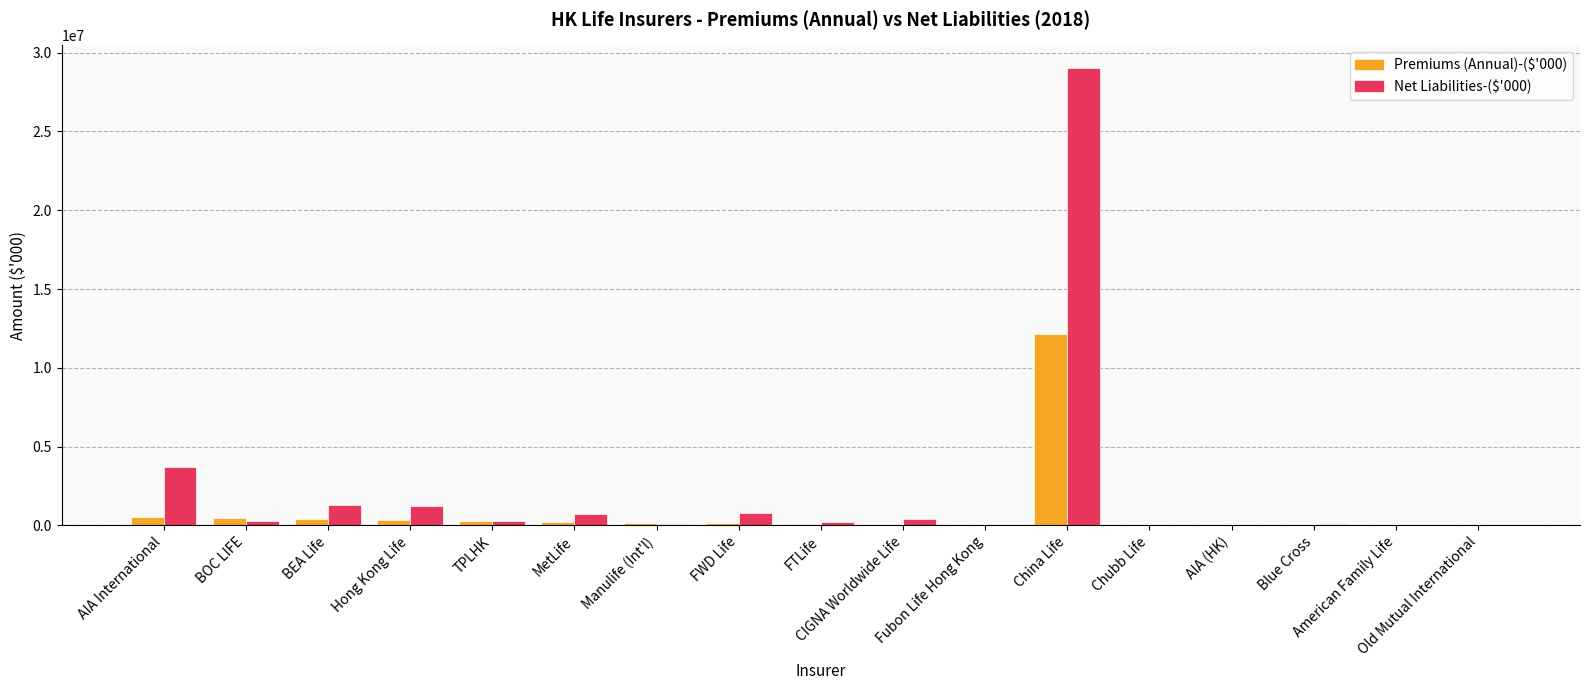

The value of Net Liabilities-($'000) at AIA International is 1862933. True or false?

False